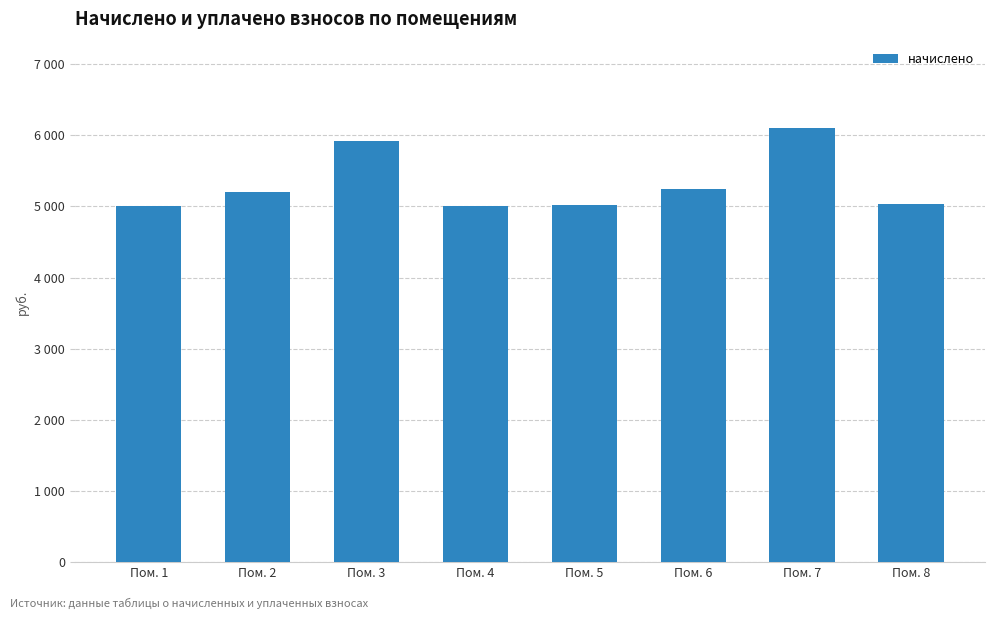

How many series are shown in this chart?

1